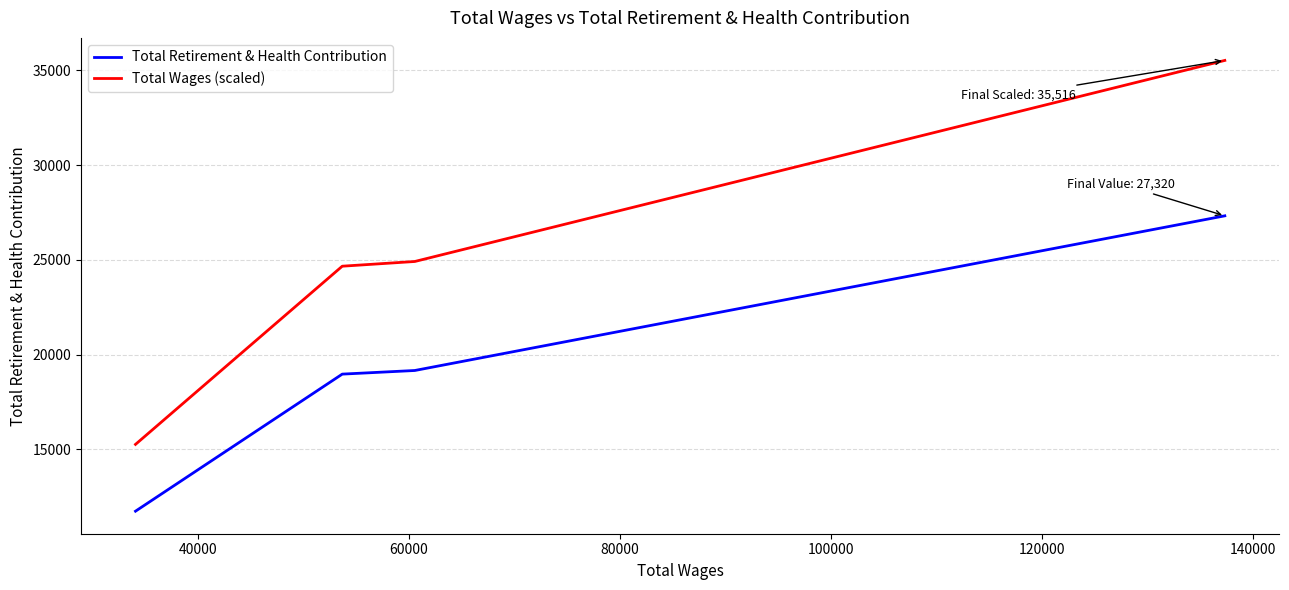

Rank the series by their maximum value, from lowest to highest.

Total Retirement & Health Contribution, Total Wages (scaled)